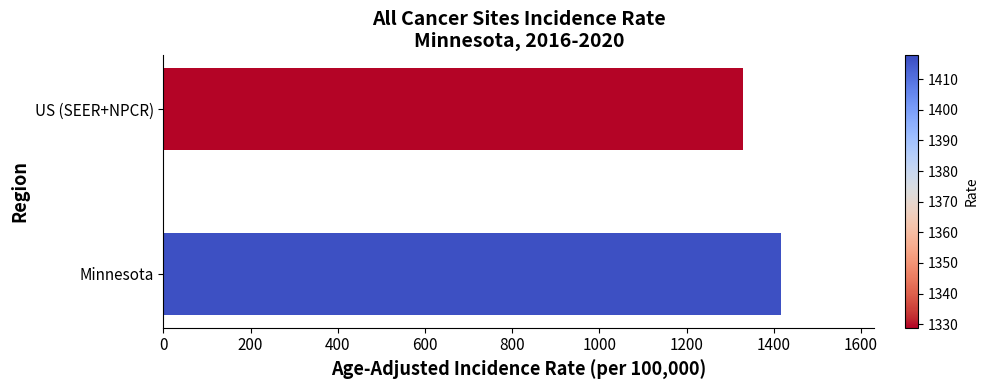

Between Minnesota and US (SEER+NPCR), which is larger?

Minnesota